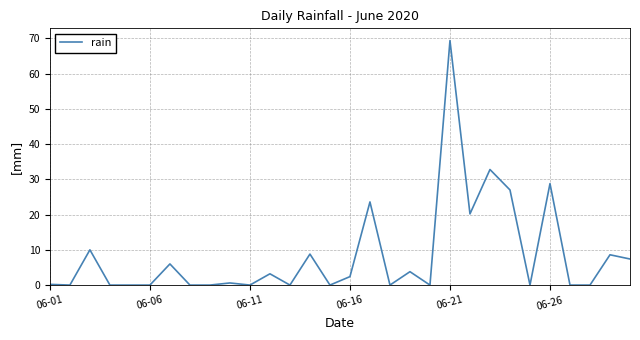

What is the maximum value shown in the chart?

69.4